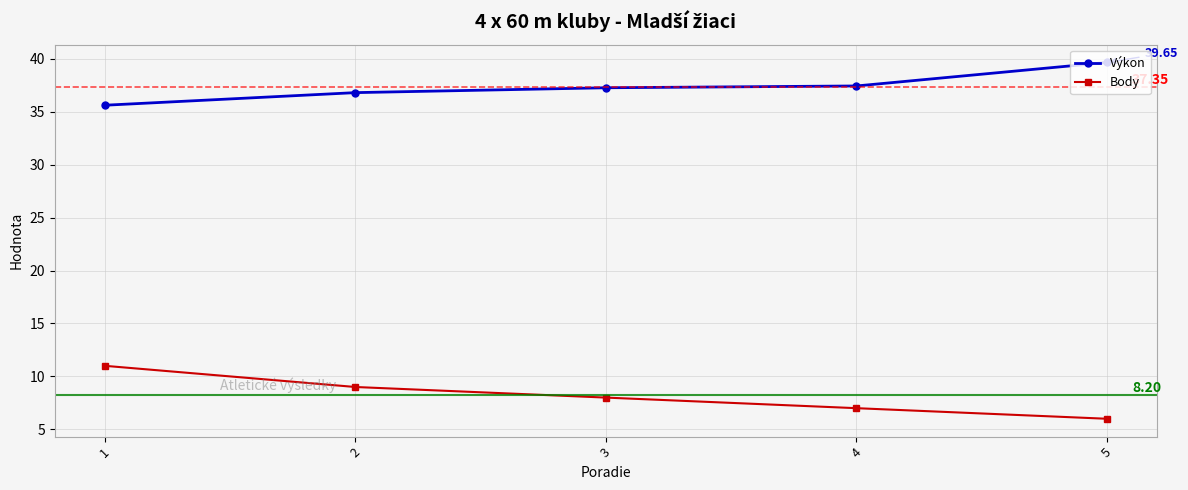

What is the difference between the Body values at 5 and 4?

1.0